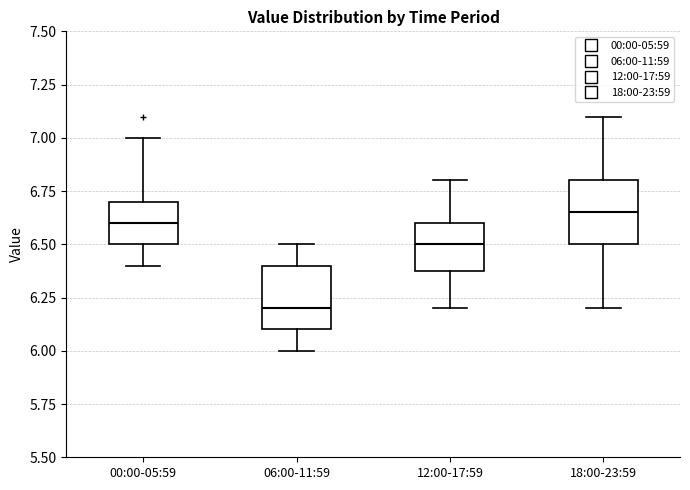

Which box's median line is the highest?

18:00-23:59